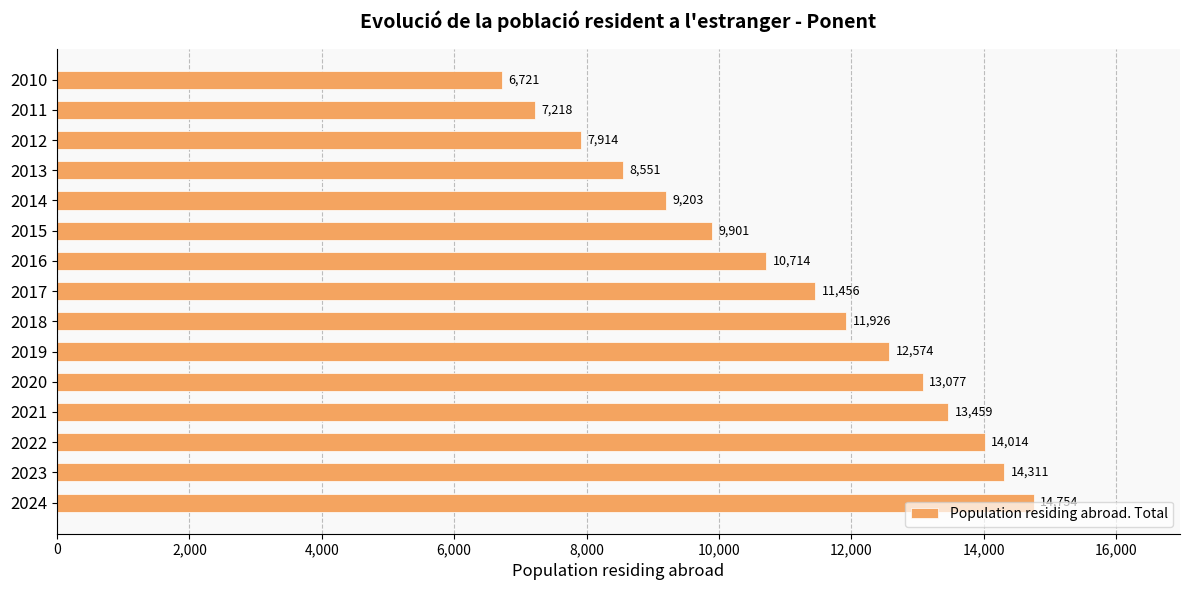

The chart shows a value of 14014 at 2022. True or false?

True